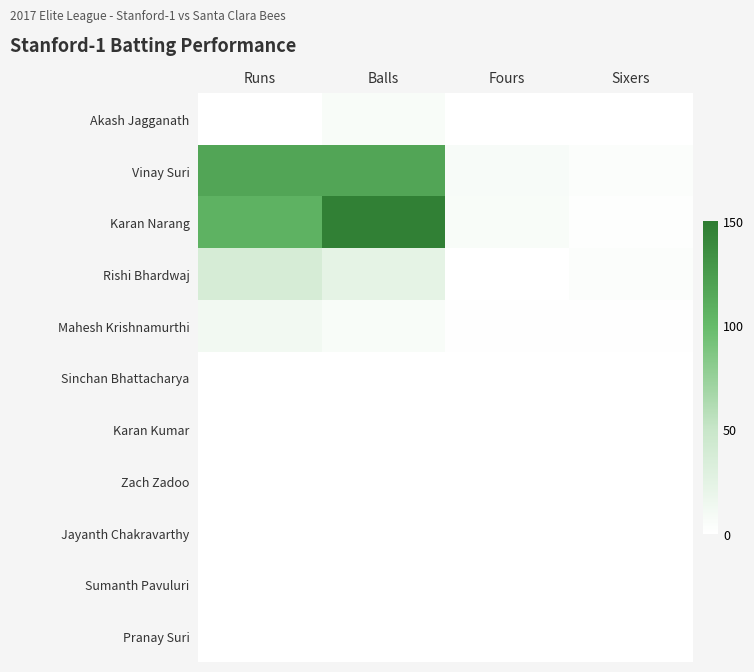

Which category has the highest value across all series?

Balls